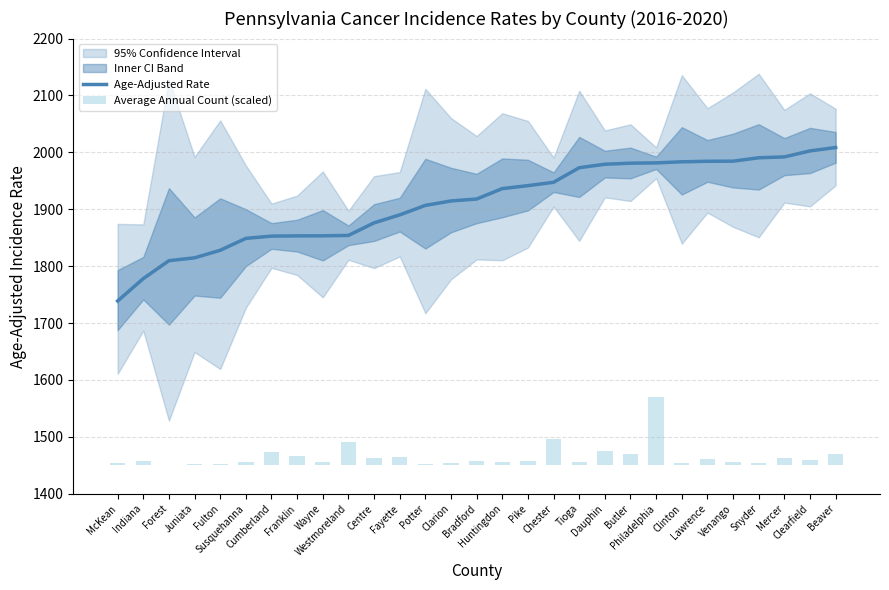

What is the approximate value of Average Annual Count (scaled) at Franklin?

15.7